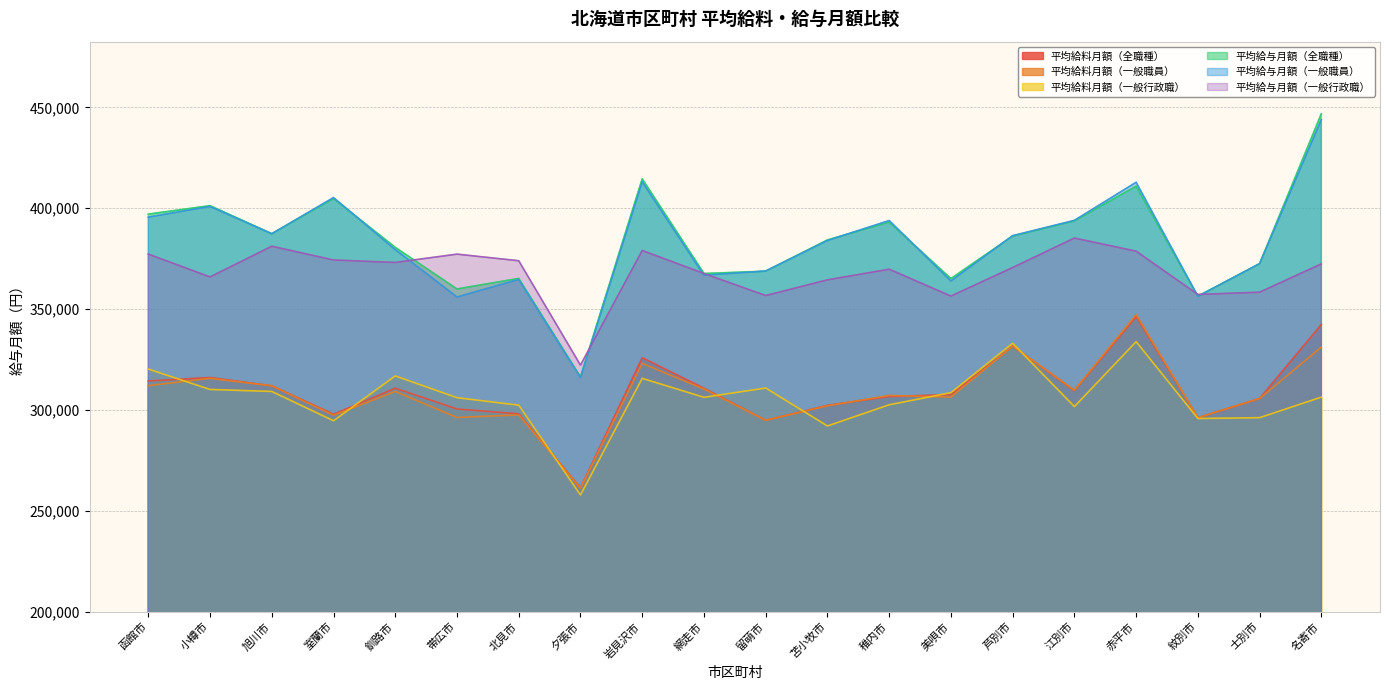

How many data points in 平均給与月額（全職種） are above 386235?

9